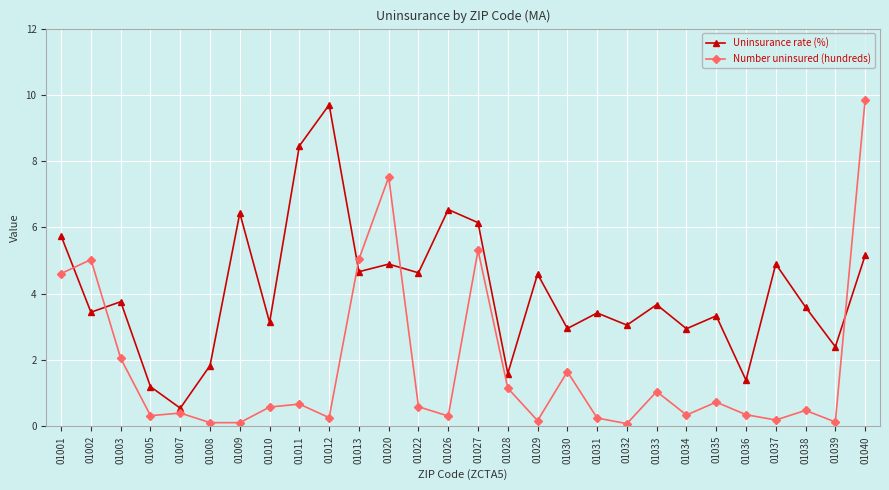

How many data points in Uninsurance rate (%) are above 3?

20